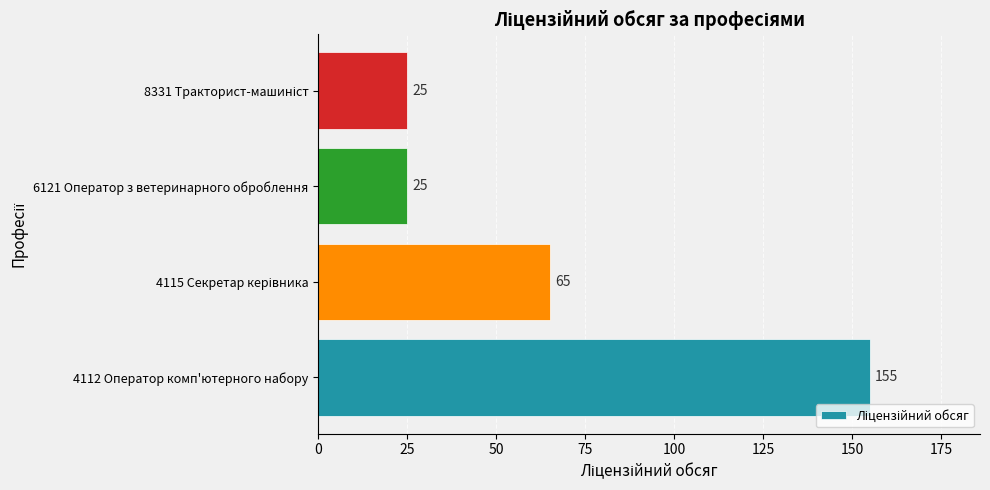

Reading bottom to top, what are all the values shown in this chart?

155	65	25	25